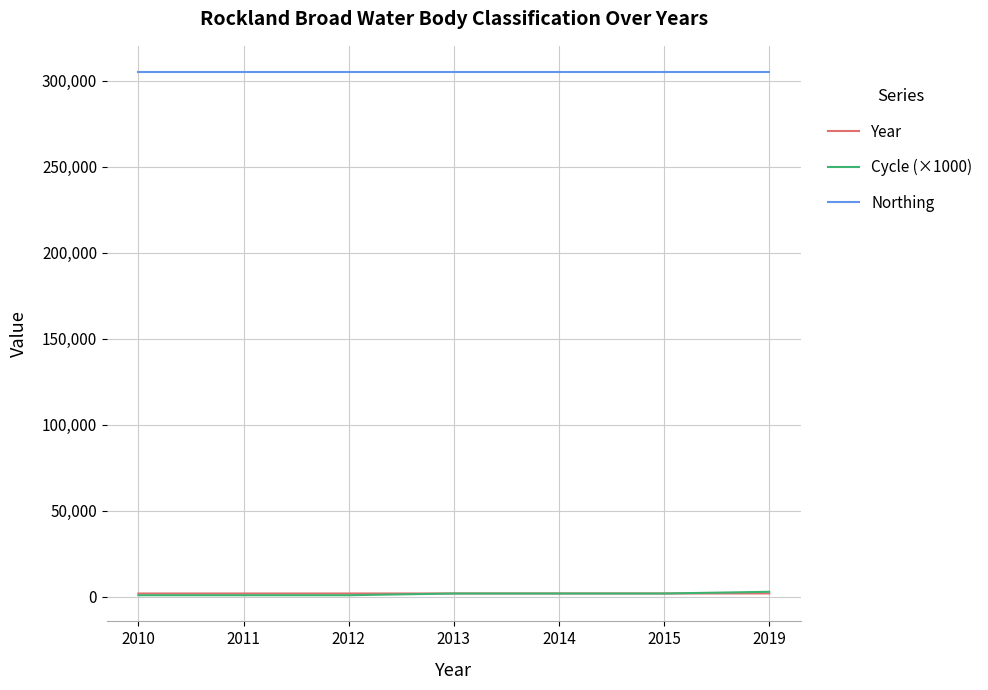

Which series has the largest total across all categories?

Northing